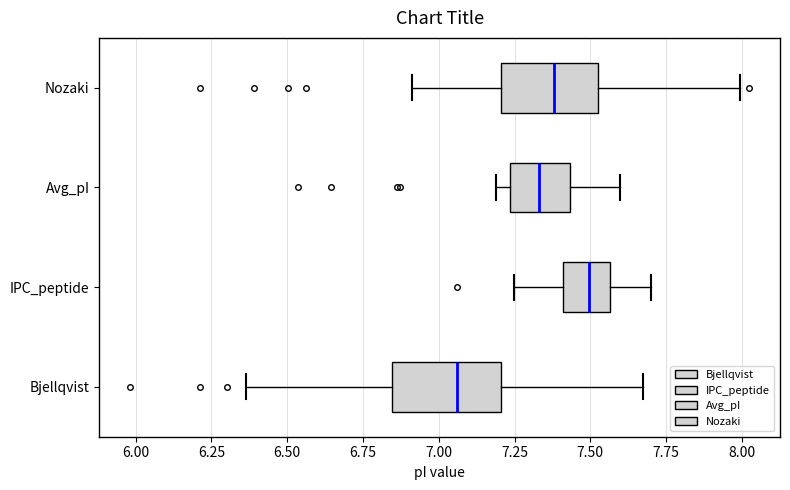

Where is the left edge of the box for Bjellqvist on the x-axis? The values are not printed on the chart, so give them approximately, as read against the axis.

6.85